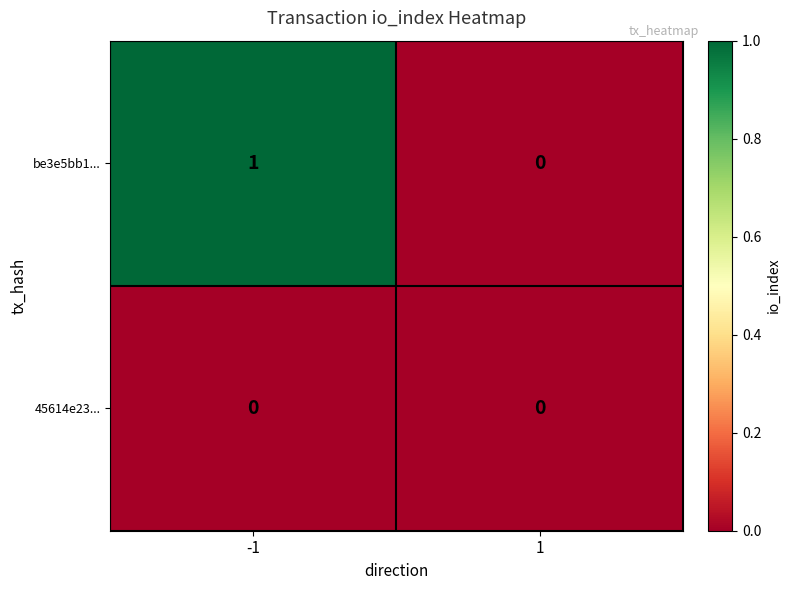

Reading left to right, extract all data points from this chart.

be3e5bb1...: -1=1	1=0
45614e23...: -1=0	1=0